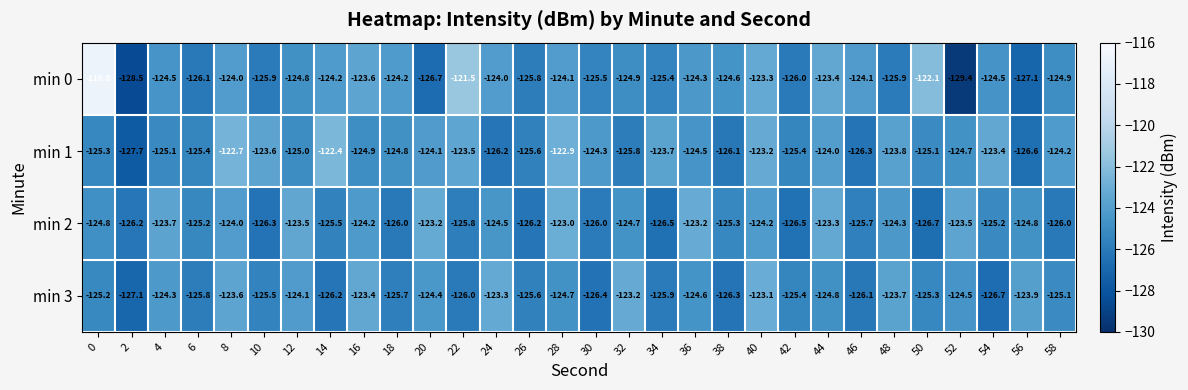

How many data points does each series have?

30